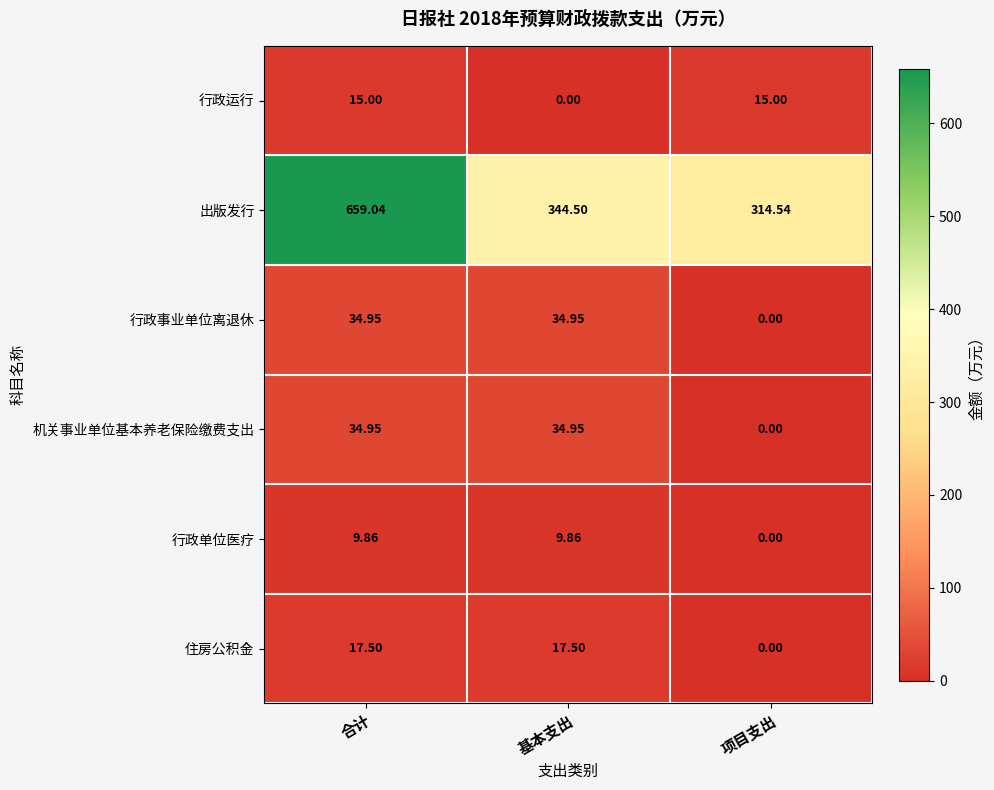

What is the total value across all series at 基本支出?

441.8